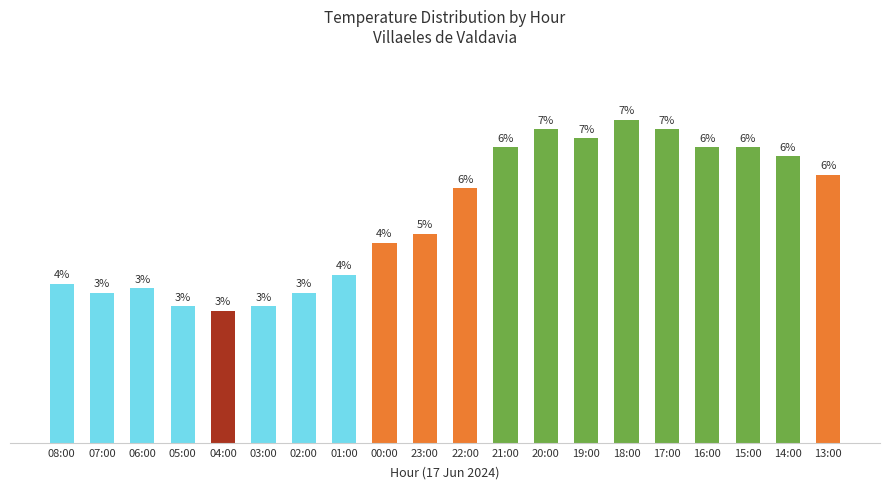

Rank the categories by value from lowest to highest.

04:00, 05:00, 03:00, 07:00, 02:00, 06:00, 08:00, 01:00, 00:00, 23:00, 22:00, 13:00, 14:00, 21:00, 16:00, 15:00, 19:00, 20:00, 17:00, 18:00